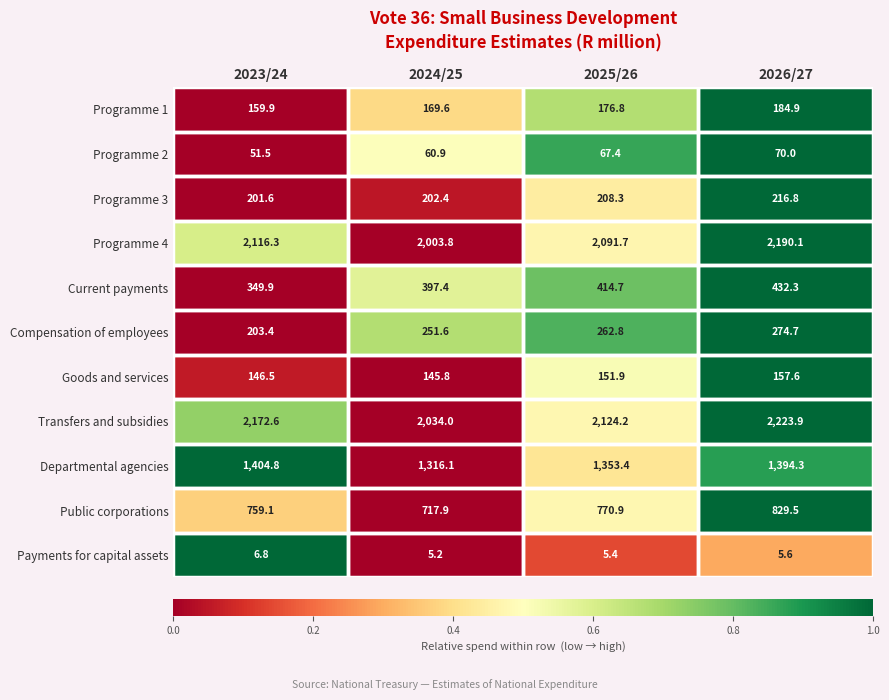

Which series changed the most between 2023/24 and 2026/27?

Current payments